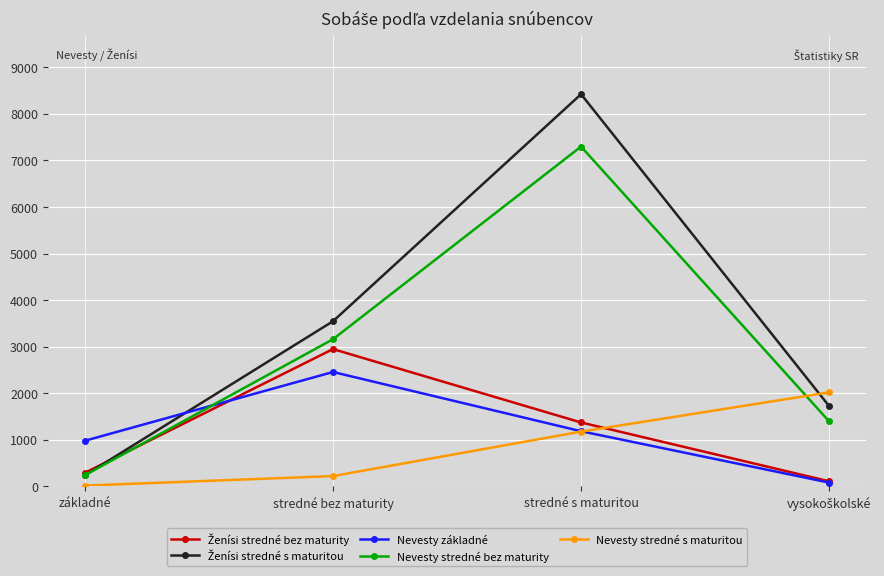

The Nevesty základné series shows 1620 at stredné bez maturity. True or false?

False